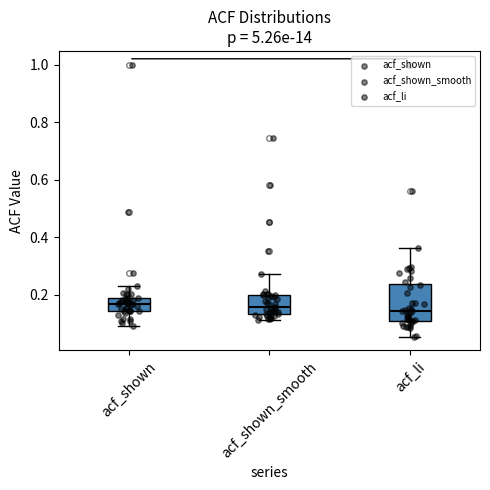

Where does the median line of the box for acf_li sit on the y-axis? The values are not printed on the chart, so give them approximately, as read against the axis.

0.14